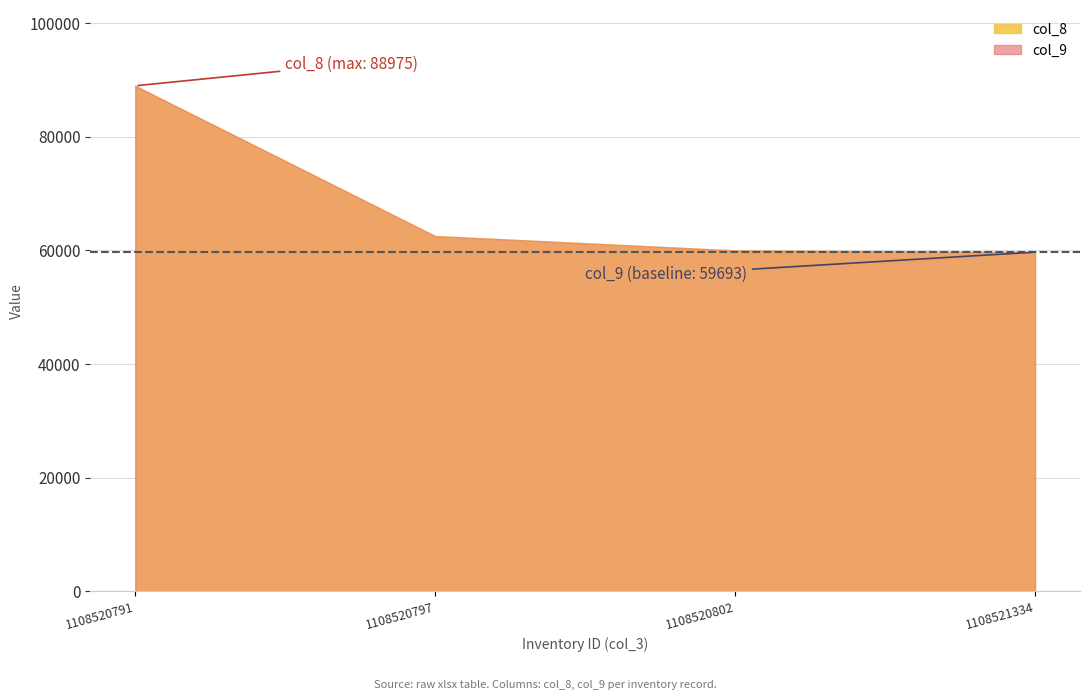

Rank the series by their maximum value, from lowest to highest.

col_8, col_9